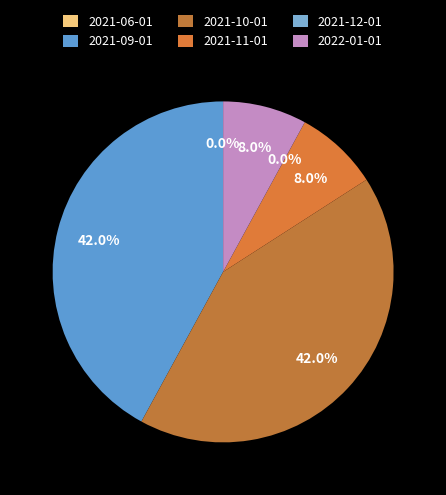

True or false: 2021-12-01 accounts for 0% of the total.

True